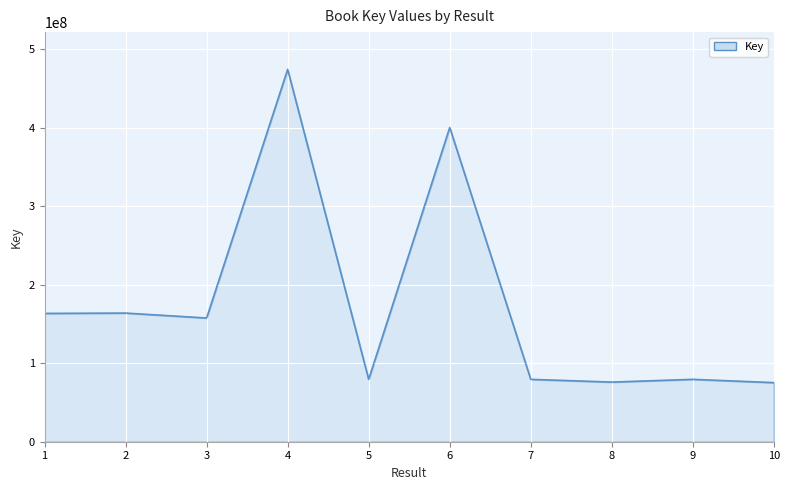

What is the approximate value at 6, to the nearest 10?

400385530